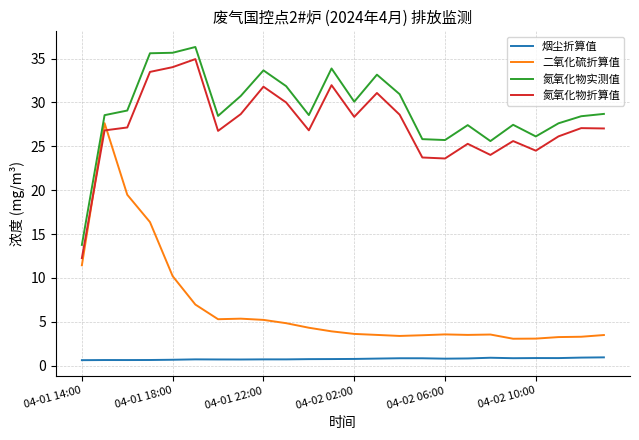

What is the highest value of the 烟尘折算值 series?

0.9